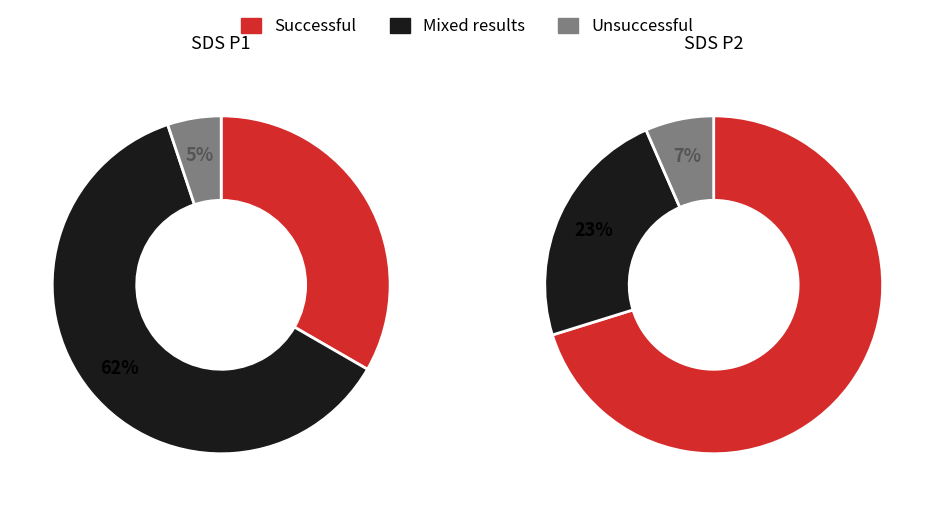

Rank the series by their average value, from lowest to highest.

SDS_P2, SDS_P1